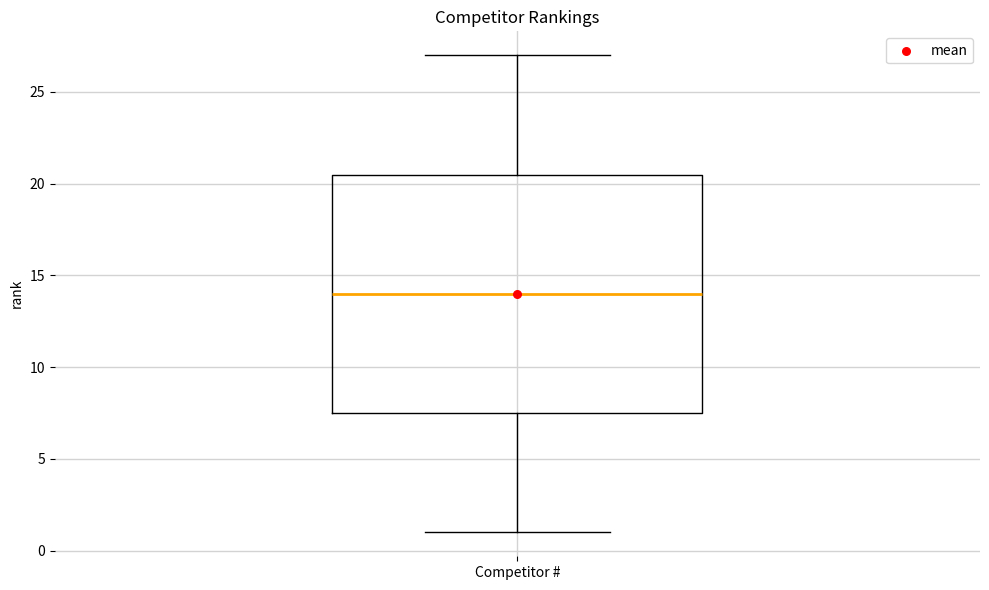

Where is the lower edge of the box for Competitor # on the y-axis? The values are not printed on the chart, so give them approximately, as read against the axis.

7.5